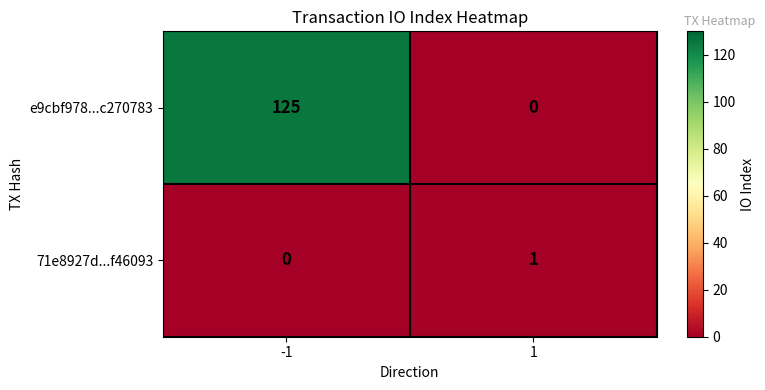

What is the sum of all e9cbf978...c270783 values?

125